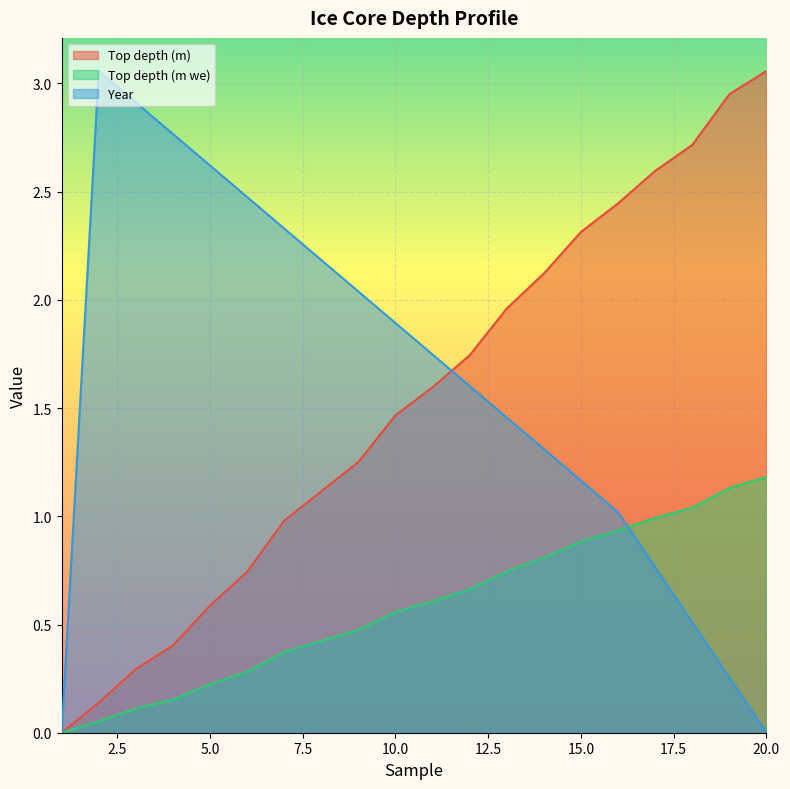

The value of Top depth (m) at 10.0 is 2.3. True or false?

False